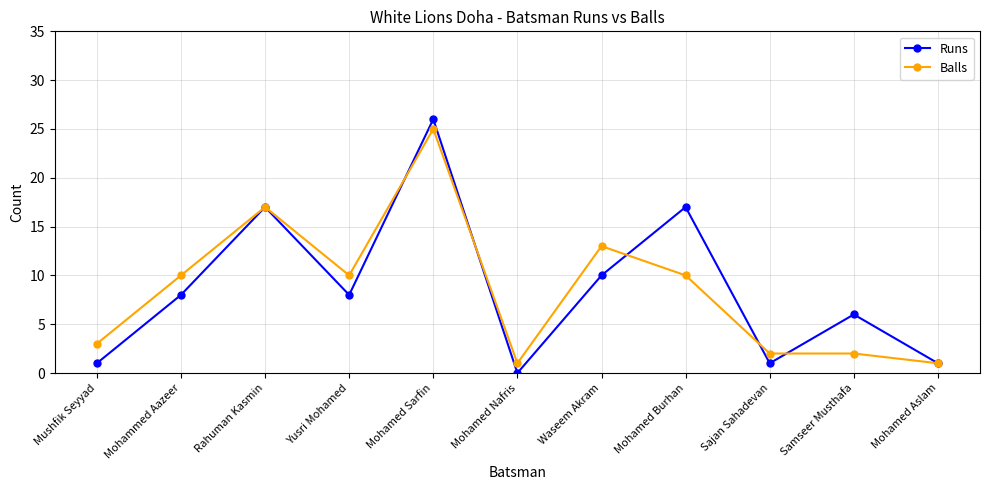

Where is the first local minimum for Runs?

Yusri Mohamed